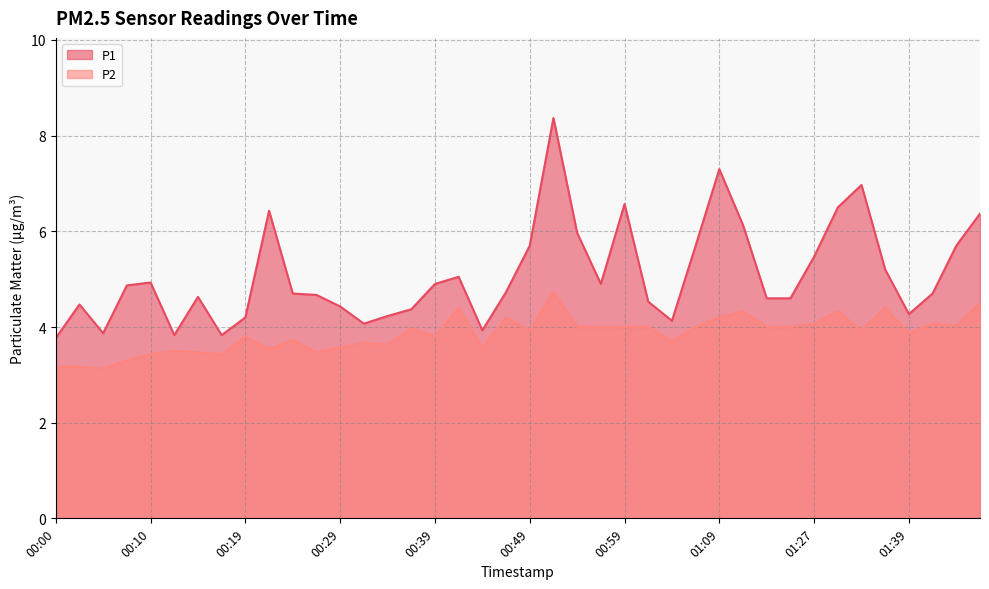

Reading left to right, what are all the values shown in this chart?

P1: 00:00=3.8	00:02=4.5	00:05=3.9	00:07=4.9	00:10=4.9	00:12=3.8	00:14=4.6	00:17=3.8	00:19=4.2	00:22=6.4	00:24=4.7	00:27=4.7	00:29=4.4	00:32=4.1	00:34=4.2	00:37=4.4	00:39=4.9	00:41=5.0	00:44=3.9	00:46=4.7	00:49=5.7	00:51=8.4	00:54=6.0	00:56=4.9	00:59=6.6	01:01=4.5	01:04=4.1	01:06=5.7	01:09=7.3	01:11=6.1	01:14=4.6	01:16=4.6	01:27=5.5	01:32=6.5	01:35=7.0	01:37=5.2	01:39=4.3	01:42=4.7	01:45=5.7	01:47=6.4
P2: 00:00=3.2	00:02=3.2	00:05=3.1	00:07=3.3	00:10=3.4	00:12=3.5	00:14=3.5	00:17=3.4	00:19=3.8	00:22=3.5	00:24=3.7	00:27=3.5	00:29=3.6	00:32=3.7	00:34=3.6	00:37=4.0	00:39=3.8	00:41=4.4	00:44=3.6	00:46=4.2	00:49=3.9	00:51=4.7	00:54=4.0	00:56=4.0	00:59=4.0	01:01=4.0	01:04=3.7	01:06=4.0	01:09=4.2	01:11=4.3	01:14=4.0	01:16=4.0	01:27=4.1	01:32=4.3	01:35=3.9	01:37=4.4	01:39=3.9	01:42=4.1	01:45=4.0	01:47=4.5